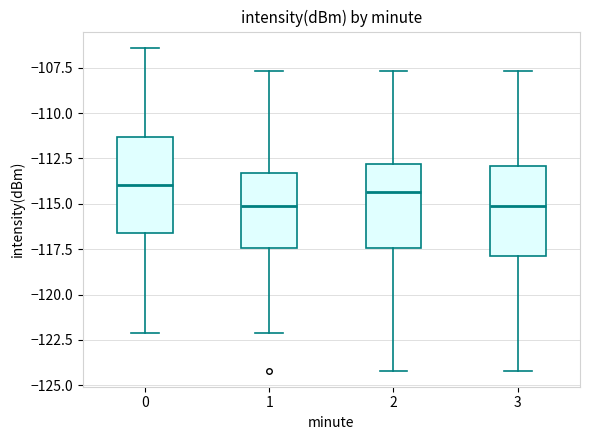

Reading left to right, read every box against the y-axis: the position of its median line, the range the box covers, and the ends of its whiskers. The values are not printed on the chart, so give them approximately, as read against the axis.

0: median -114.0, box -116.5 to -111.5, whiskers -122.0 to -106.5
1: median -115.0, box -117.5 to -113.5, whiskers -122.0 to -107.5
2: median -114.5, box -117.5 to -113.0, whiskers -124.0 to -107.5
3: median -115.0, box -118.0 to -113.0, whiskers -124.0 to -107.5